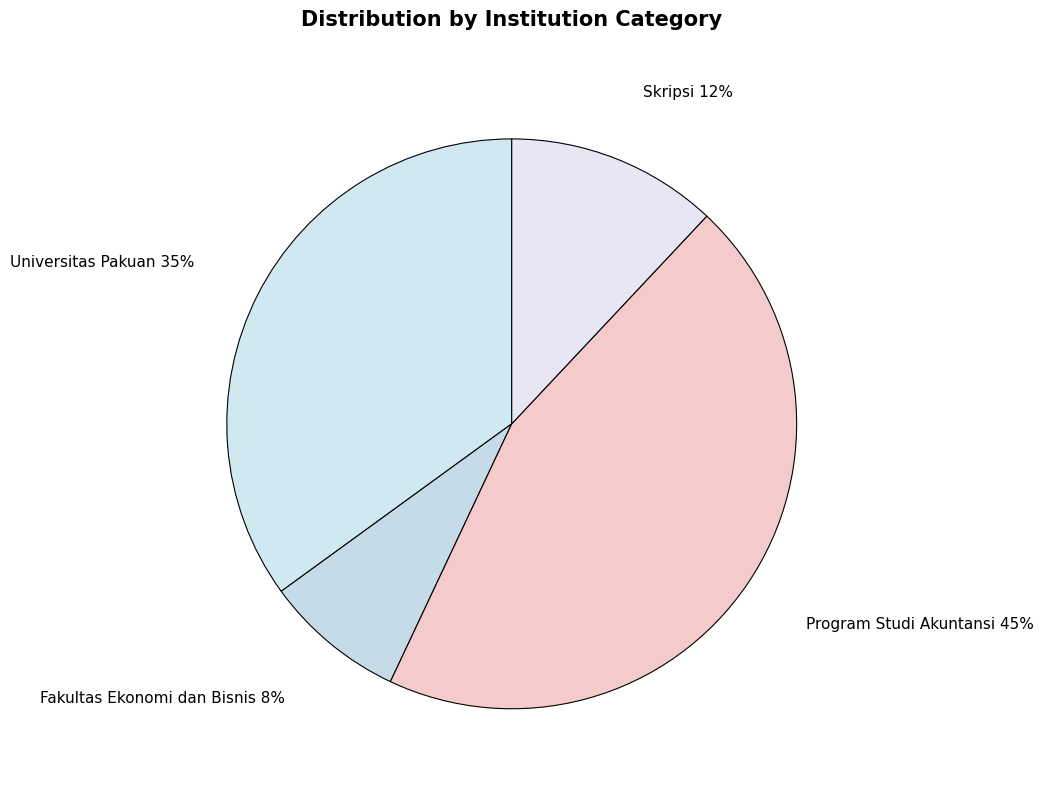

Rank the categories by value from lowest to highest.

Fakultas Ekonomi dan Bisnis, Skripsi, Universitas Pakuan, Program Studi Akuntansi